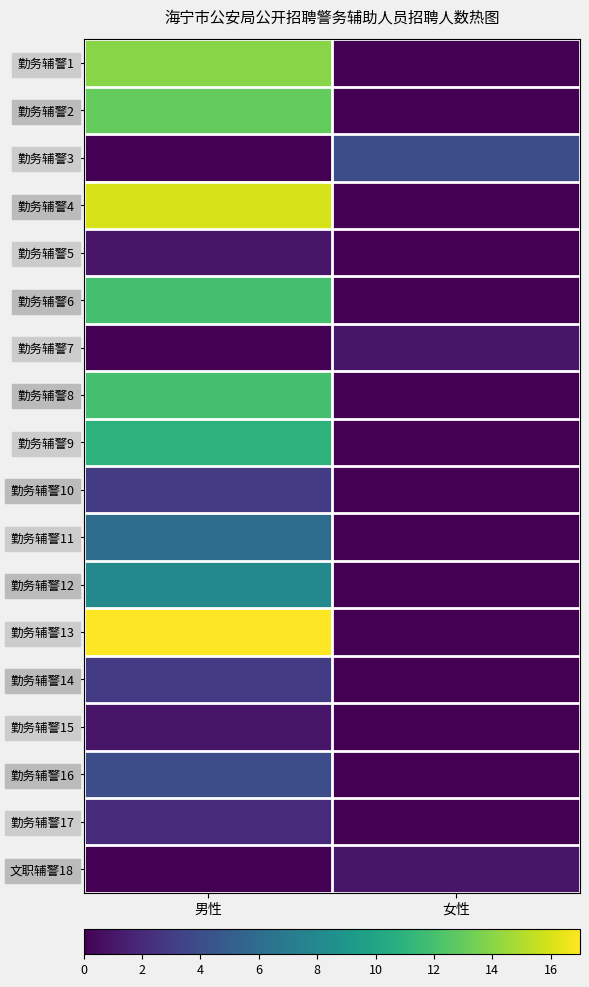

What is the maximum value shown in the chart?

17